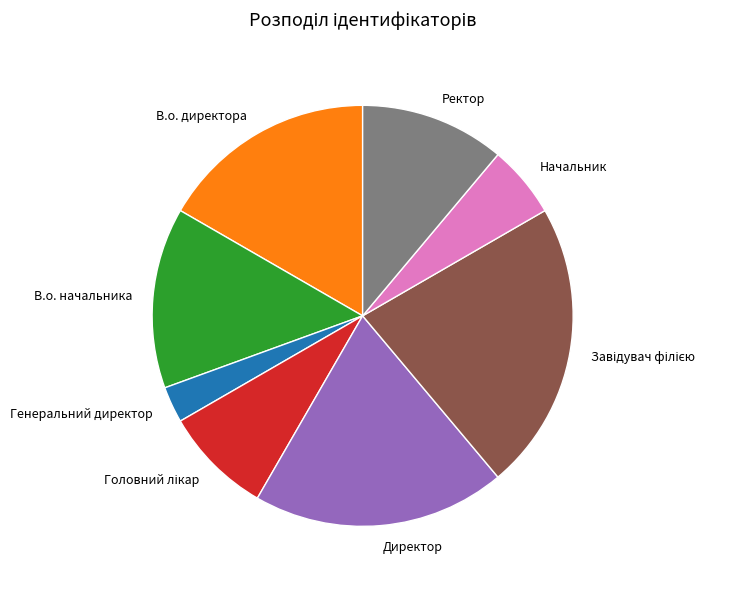

The В.о. начальника slice represents 14% of the pie. True or false?

True